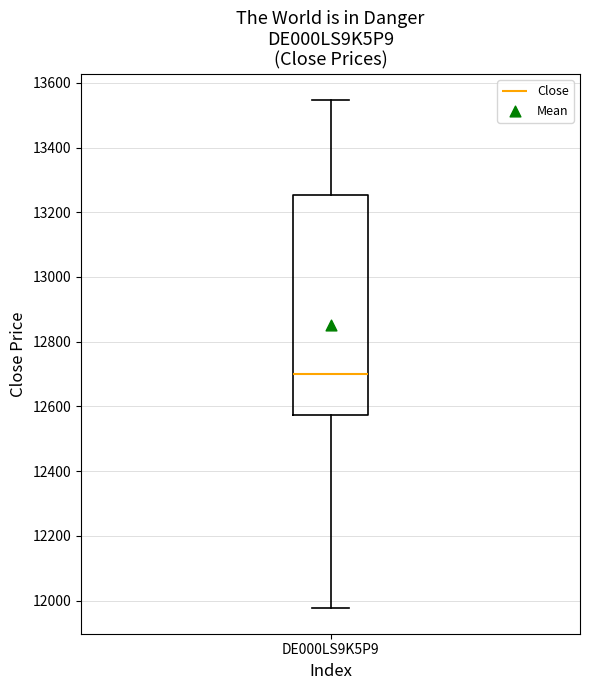

Read this box plot against the y-axis: the position of the median line, the range covered by the box, and the ends of both whiskers. The values are not printed on the chart, so give them approximately, as read against the axis.

median 12700, box 12580 to 13260, whiskers 11980 to 13540